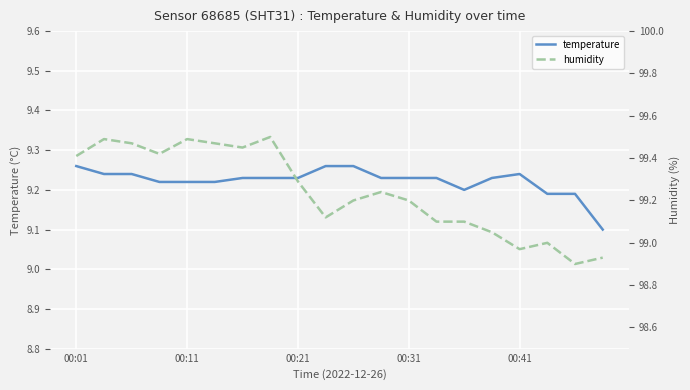

What is the difference between the second highest and second lowest values in the temperature series?

0.1